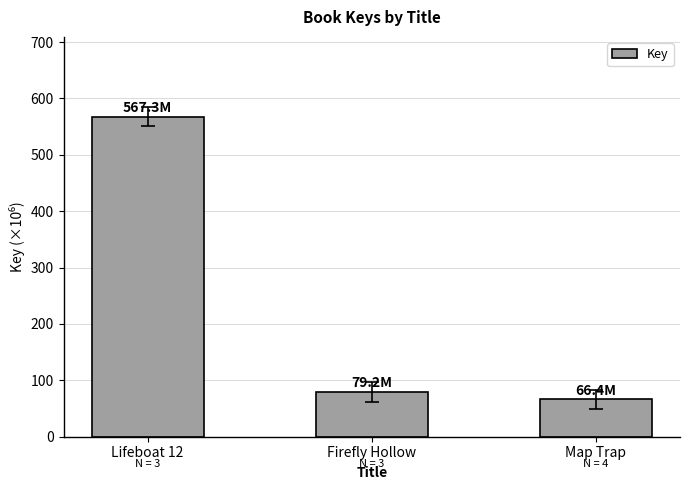

What is the ratio of the value at Firefly Hollow to the value at Map Trap?

1.2